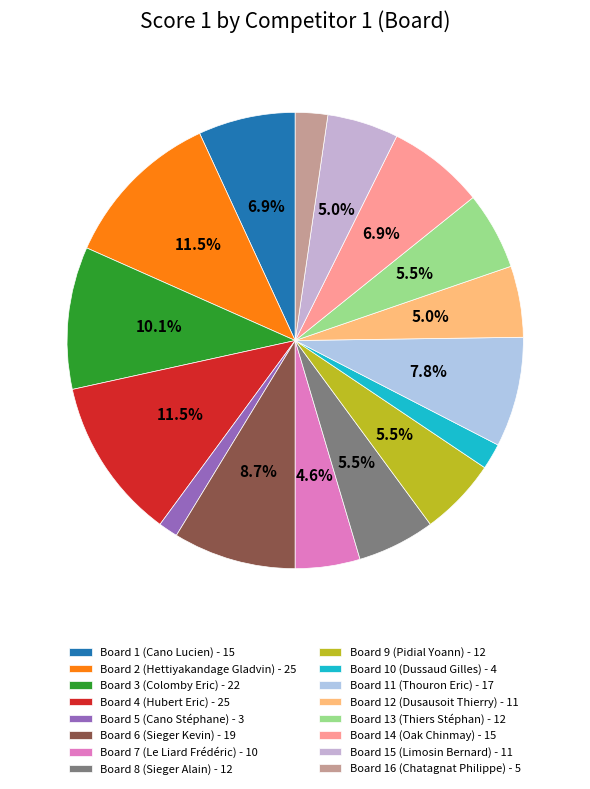

To the nearest percent, what is the average slice percentage?

6%